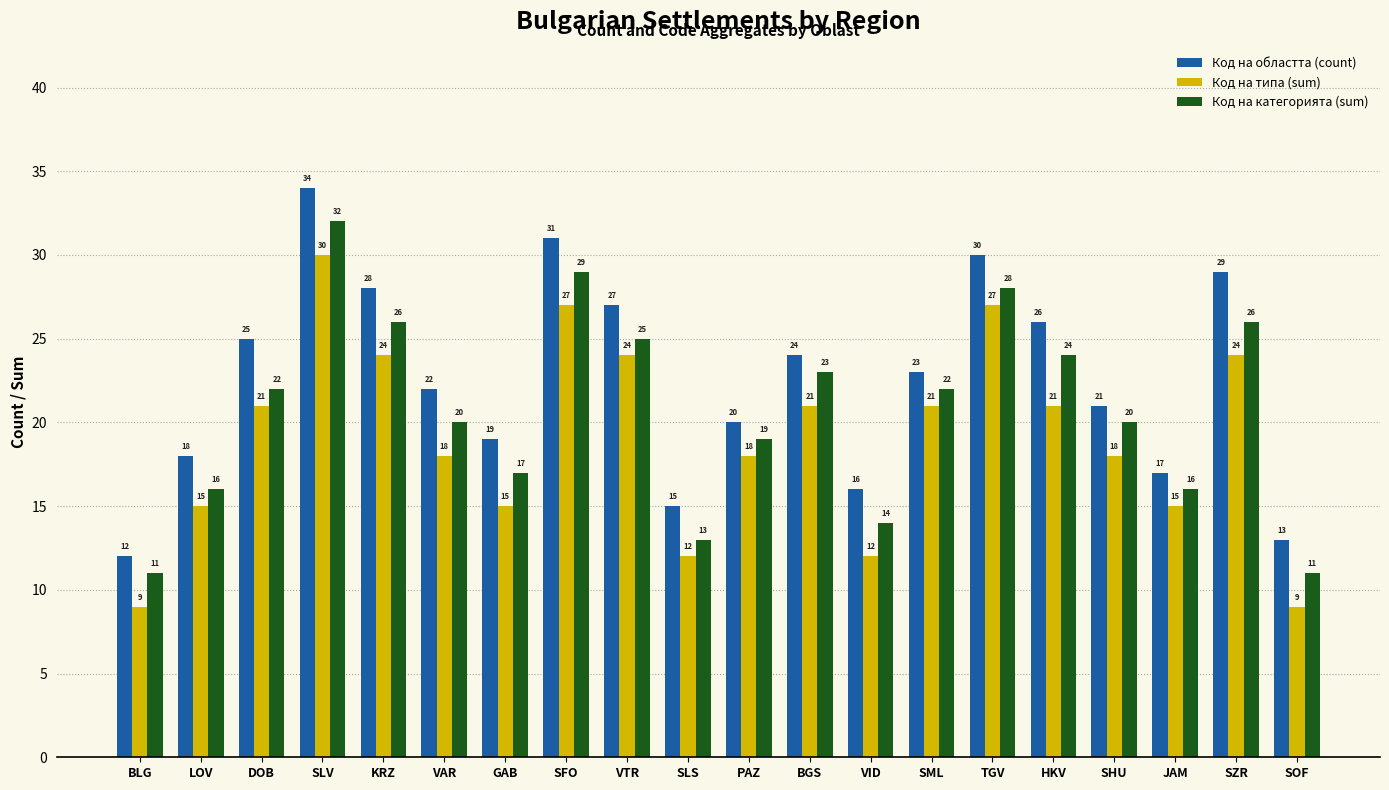

What is the maximum value shown in the chart?

34